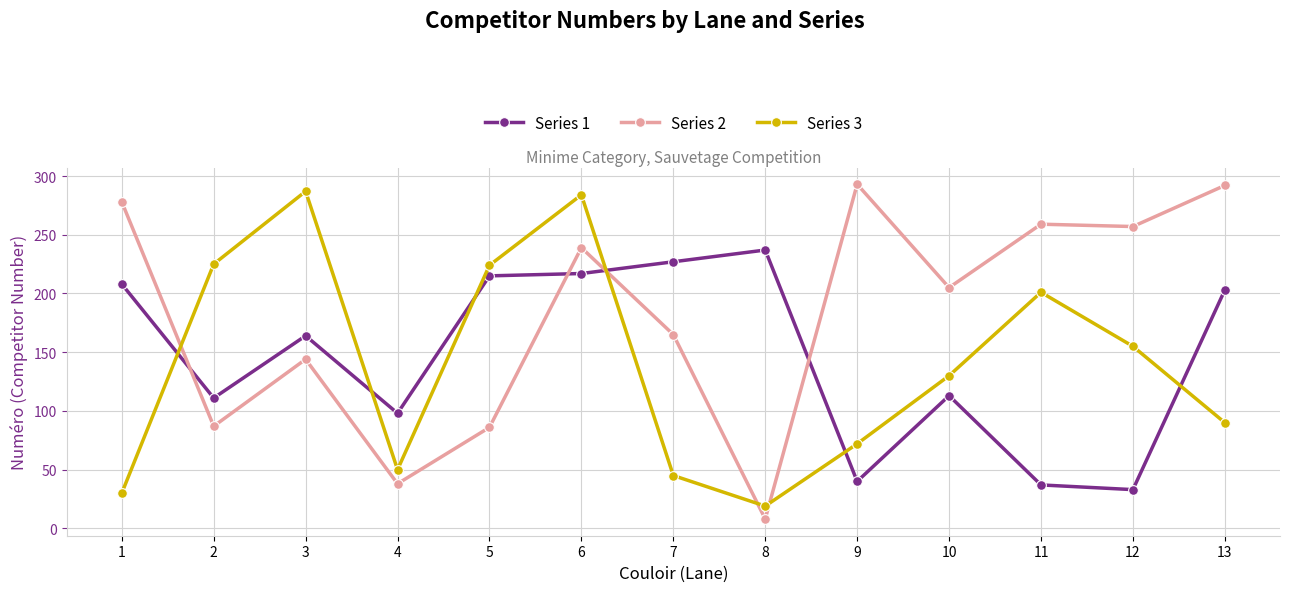

What are all the series names shown in the legend?

Series 1, Series 2, Series 3